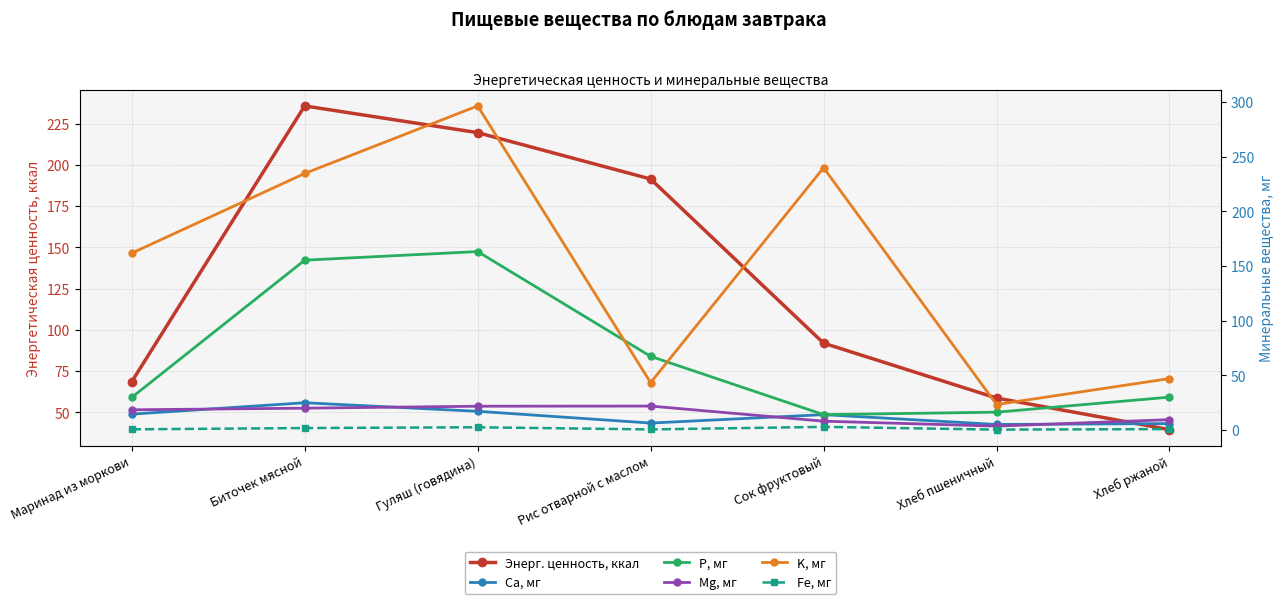

Where is the first local maximum for Mg, мг?

Рис отварной с маслом